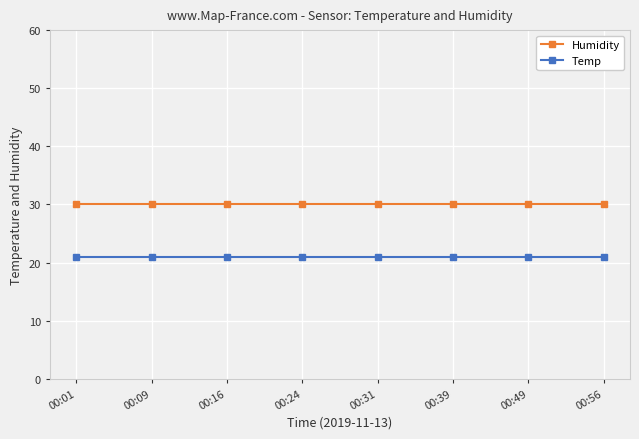

What is the spread (max minus min) of values at 00:16?

9